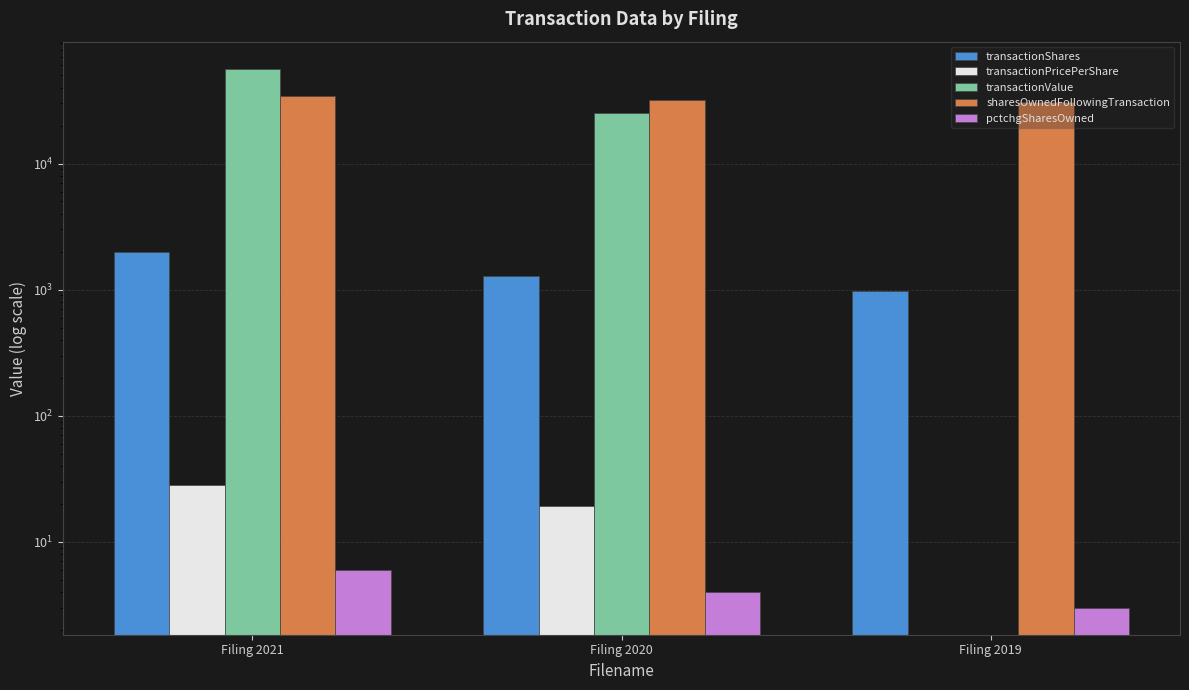

List the labels in order of transactionPricePerShare value, smallest first.

Filing 2019, Filing 2020, Filing 2021